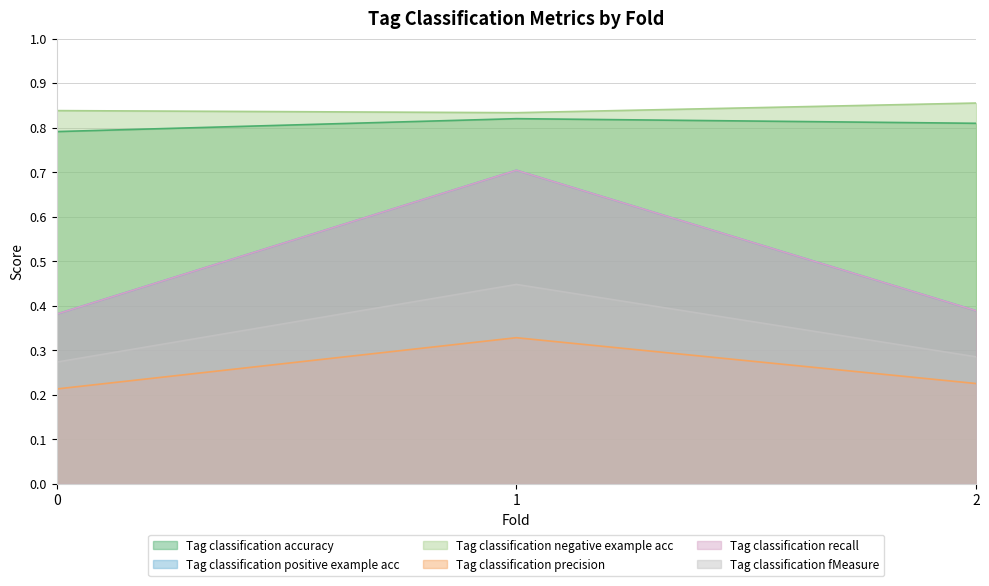

Does the chart have visible grid lines?

Yes